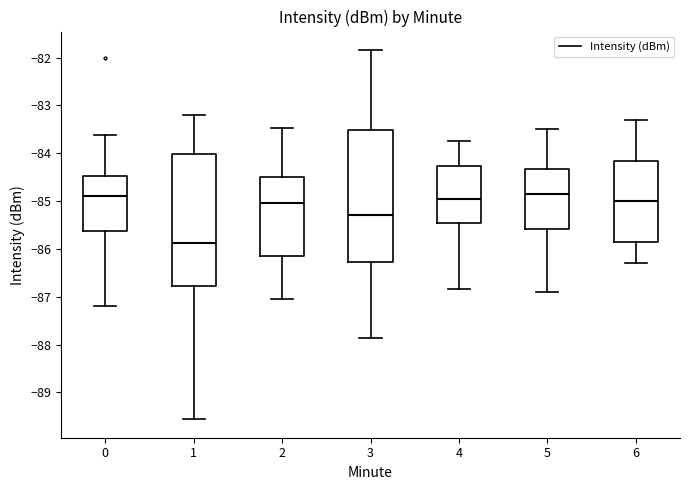

Reading left to right, transcribe this box plot: for each box, give where its median line is, the range the box spans, and where its two whiskers end, as read against the y-axis. The values are not printed on the chart, so give them approximately, as read against the axis.

0: median -84.9, box -85.6 to -84.5, whiskers -87.2 to -83.6
1: median -85.9, box -86.8 to -84.0, whiskers -89.6 to -83.2
2: median -85.0, box -86.1 to -84.5, whiskers -87.0 to -83.5
3: median -85.3, box -86.3 to -83.5, whiskers -87.9 to -81.8
4: median -84.9, box -85.4 to -84.3, whiskers -86.8 to -83.7
5: median -84.8, box -85.6 to -84.3, whiskers -86.9 to -83.5
6: median -85.0, box -85.8 to -84.1, whiskers -86.3 to -83.3